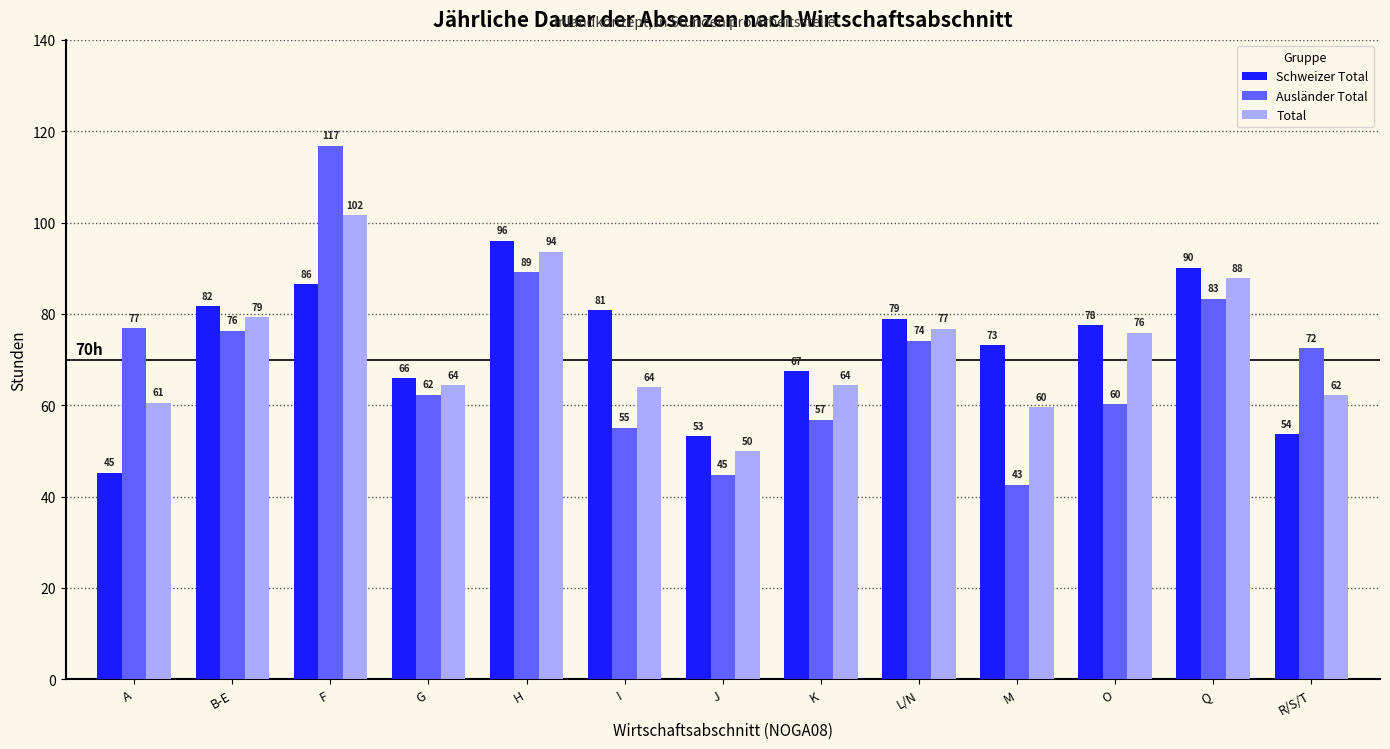

Rank the categories by Ausländer Total value from highest to lowest.

F, H, Q, A, B-E, L/N, R/S/T, G, O, K, I, J, M